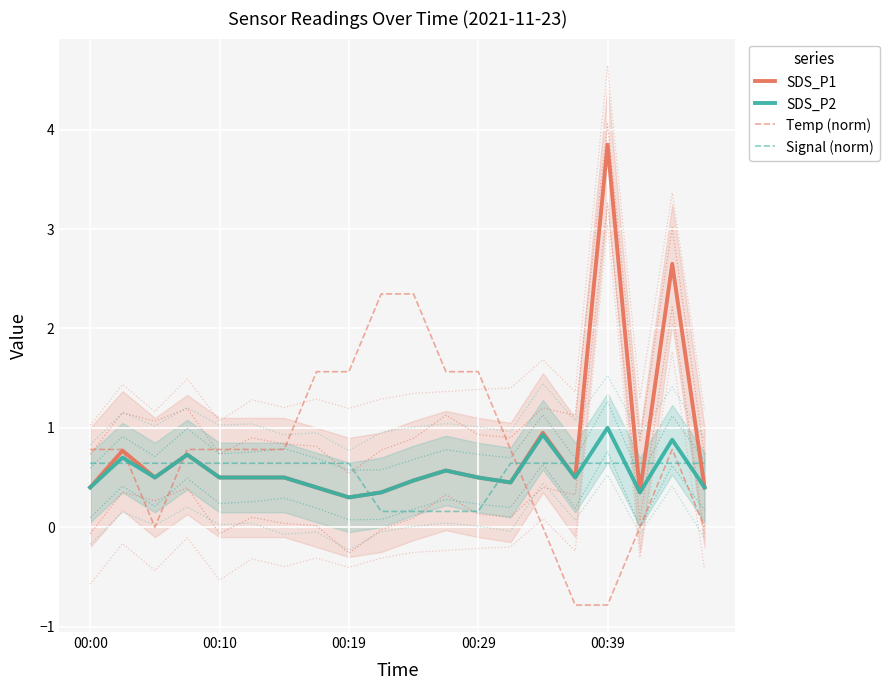

What is the greatest value displayed?

3.9